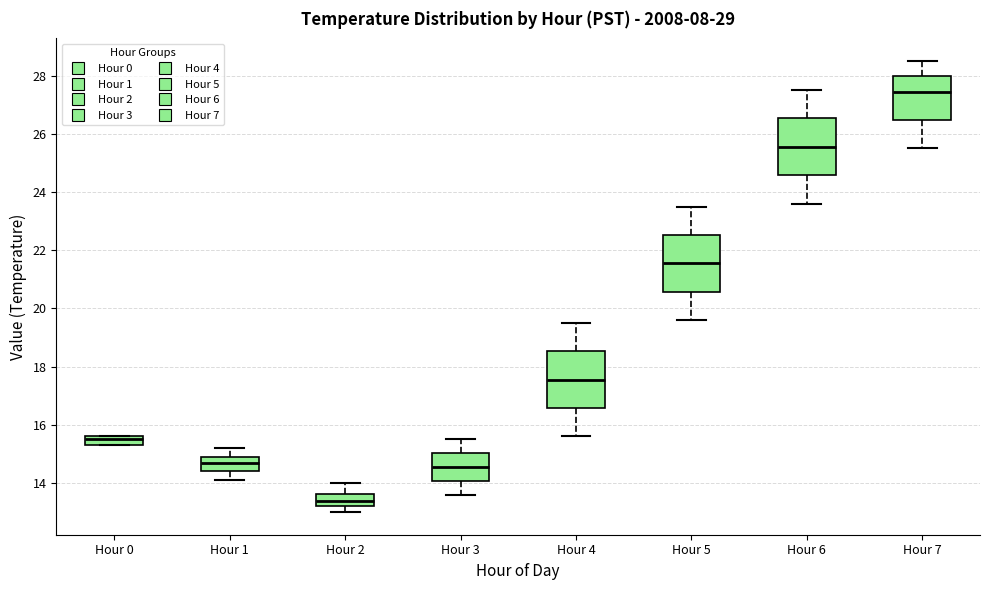

Which box has the highest median line?

Hour 7